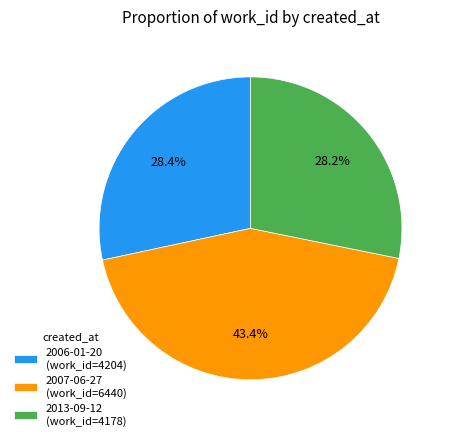

Is there a majority slice in this chart?

No